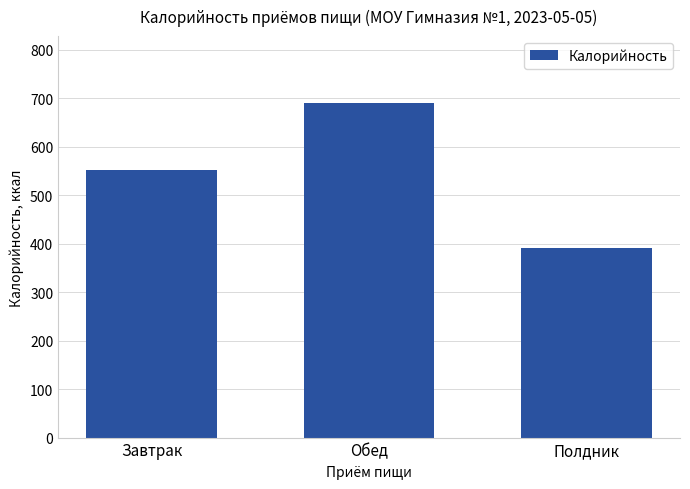

What is the difference between the maximum and minimum values?

298.8